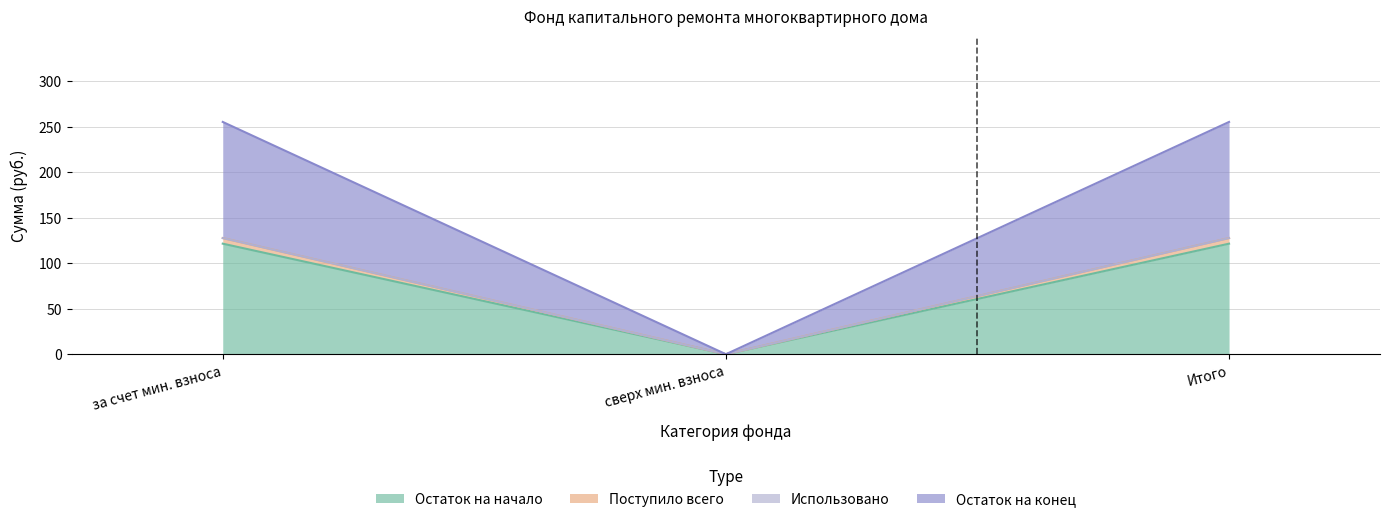

Where does the Поступило всего series first go above 127?

за счет мин. взноса